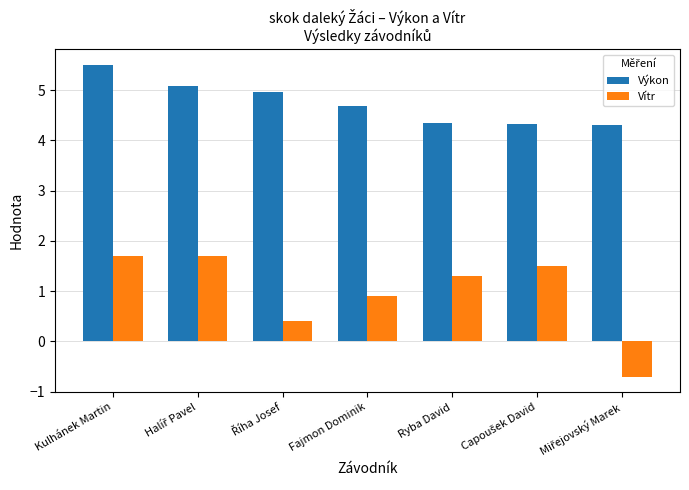

Is the value of Výkon at Kulhánek Martin greater than the value of Vítr at Fajmon Dominik?

Yes